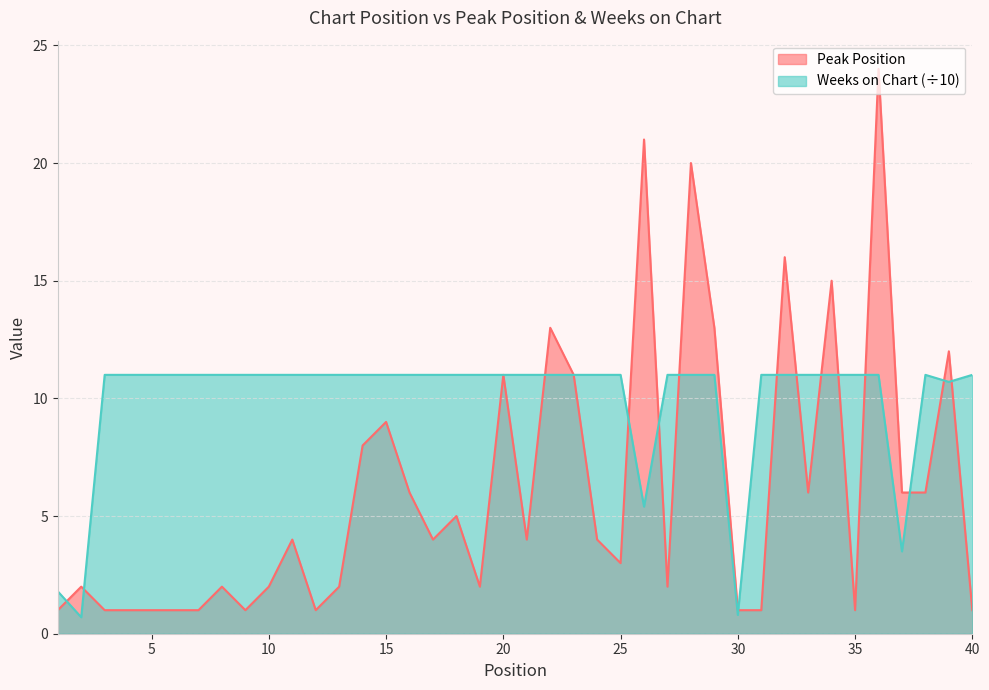

Where is the first local maximum for Peak Position?

2